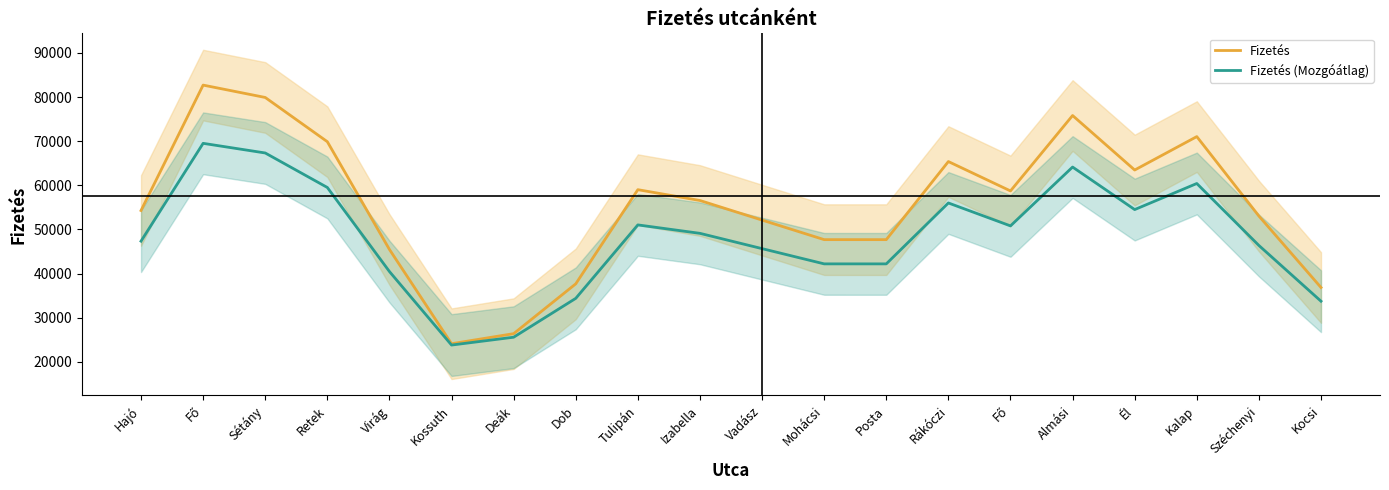

At which label does Fizetés first exceed 56553?

Fő